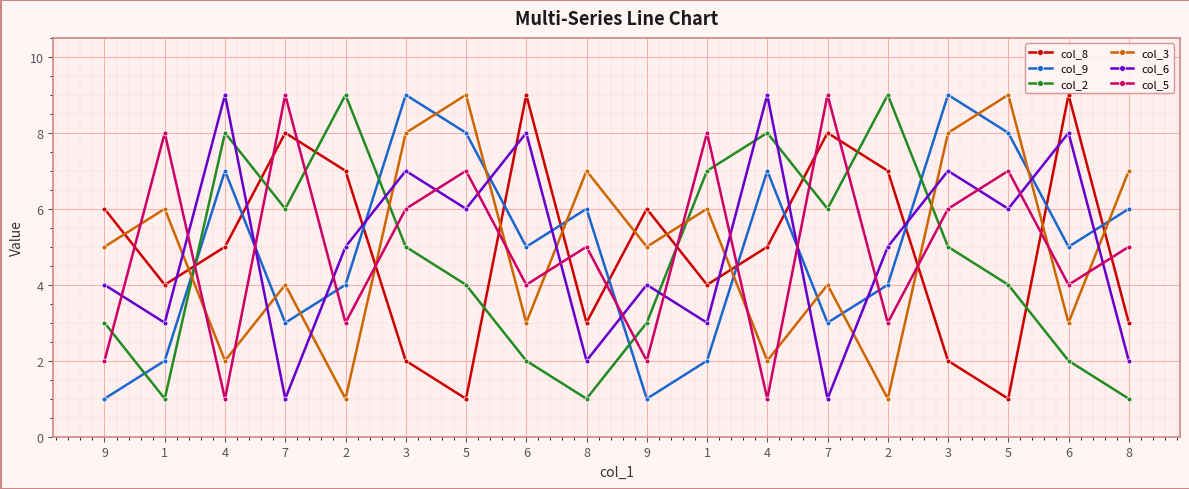

Between 4 and 3, which series saw the biggest shift?

col_3